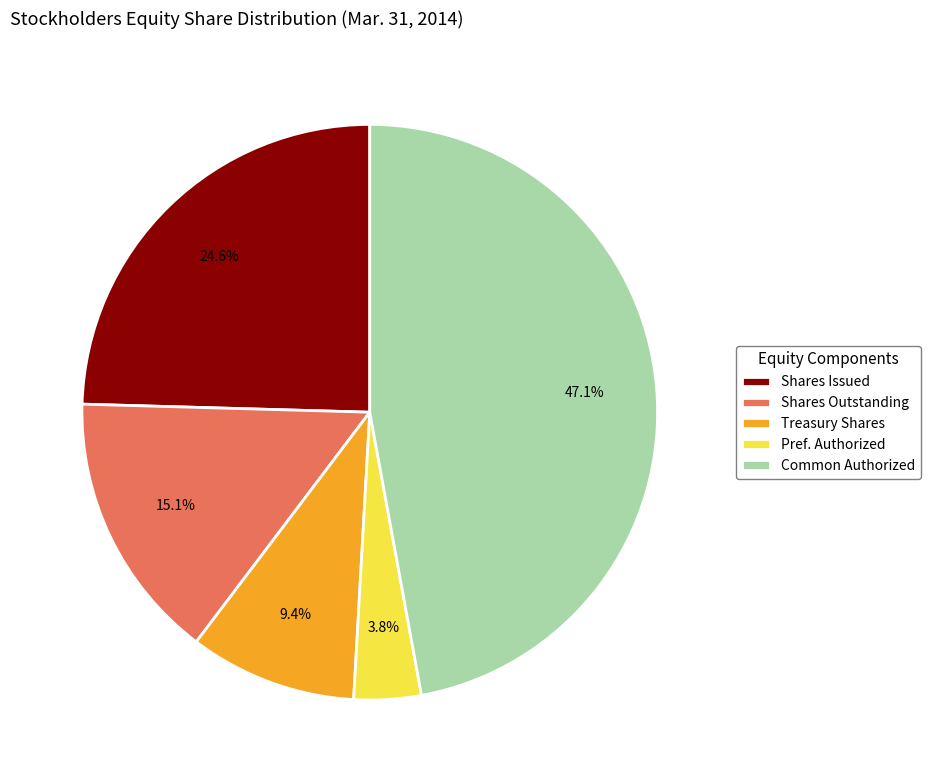

Does Pref. Authorized account for over 50% of the chart?

No